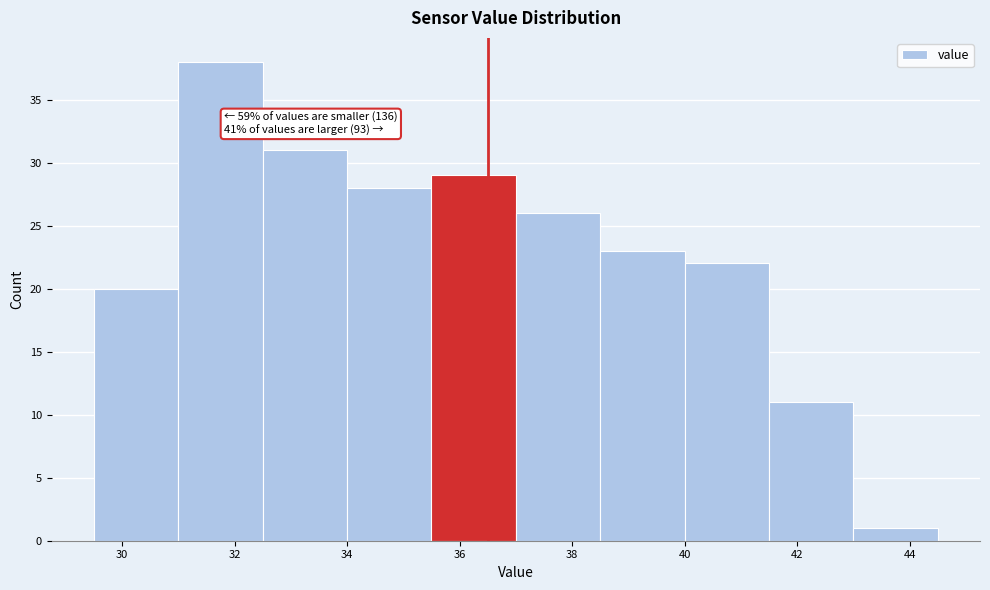

Over which range of the x-axis is the bar tallest?

31.0 to 32.5